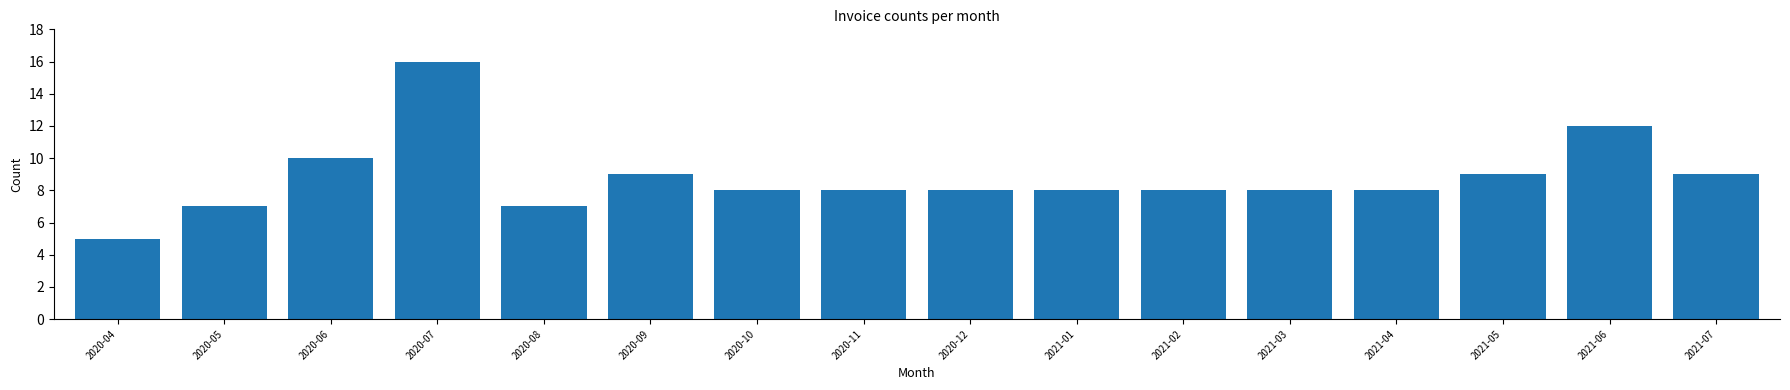

Reading left to right, extract all data points from this chart.

2020-04=5	2020-05=7	2020-06=10	2020-07=16	2020-08=7	2020-09=9	2020-10=8	2020-11=8	2020-12=8	2021-01=8	2021-02=8	2021-03=8	2021-04=8	2021-05=9	2021-06=12	2021-07=9